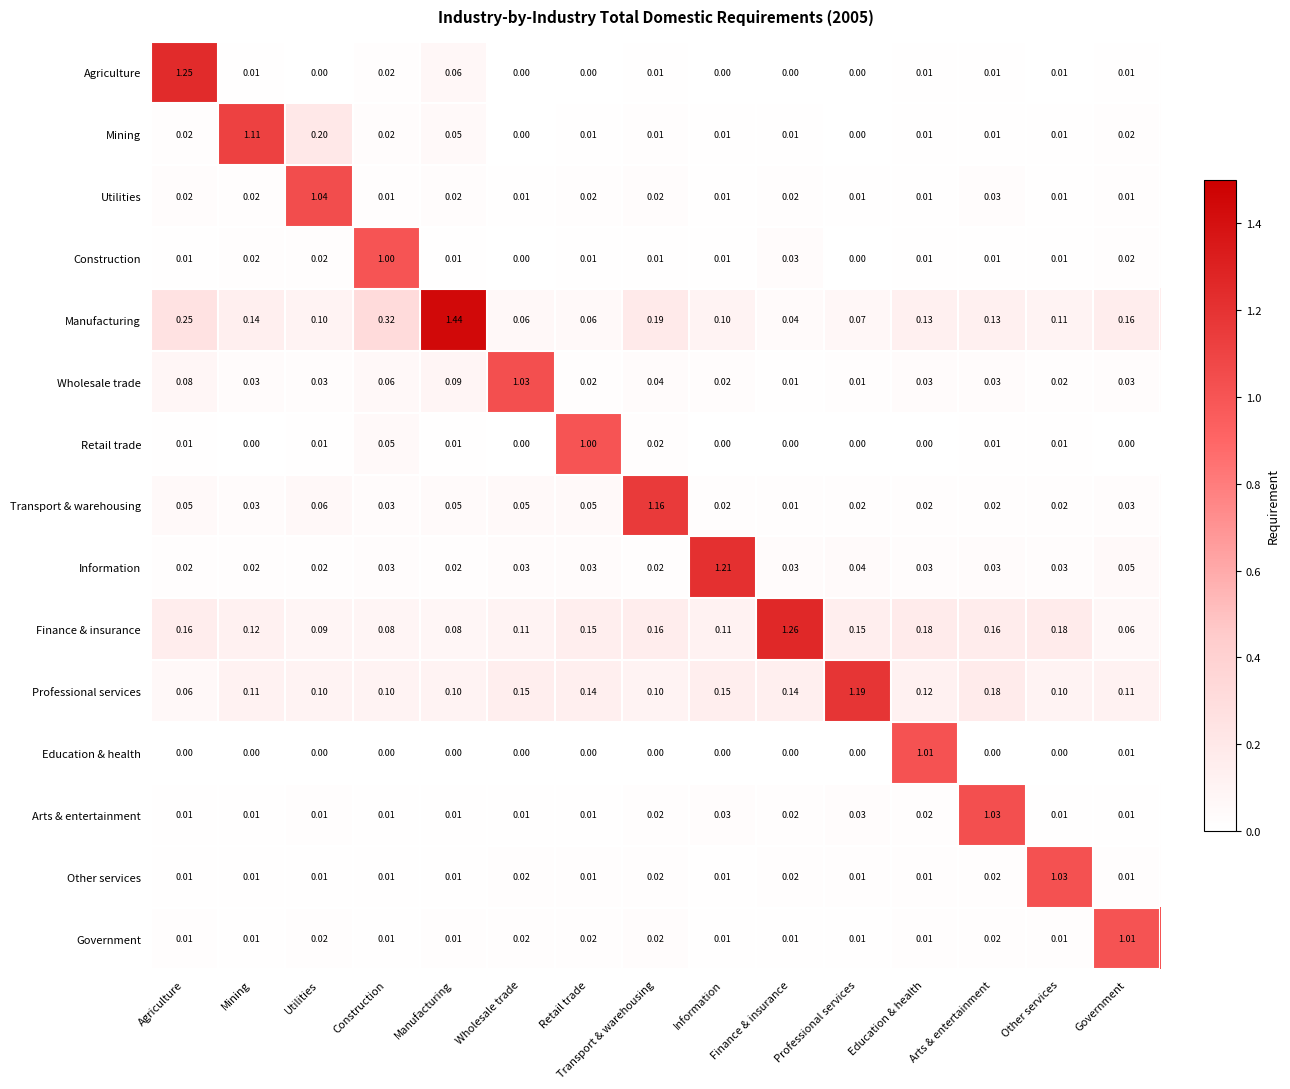

Which series changed the most between Mining and Other services?

Mining